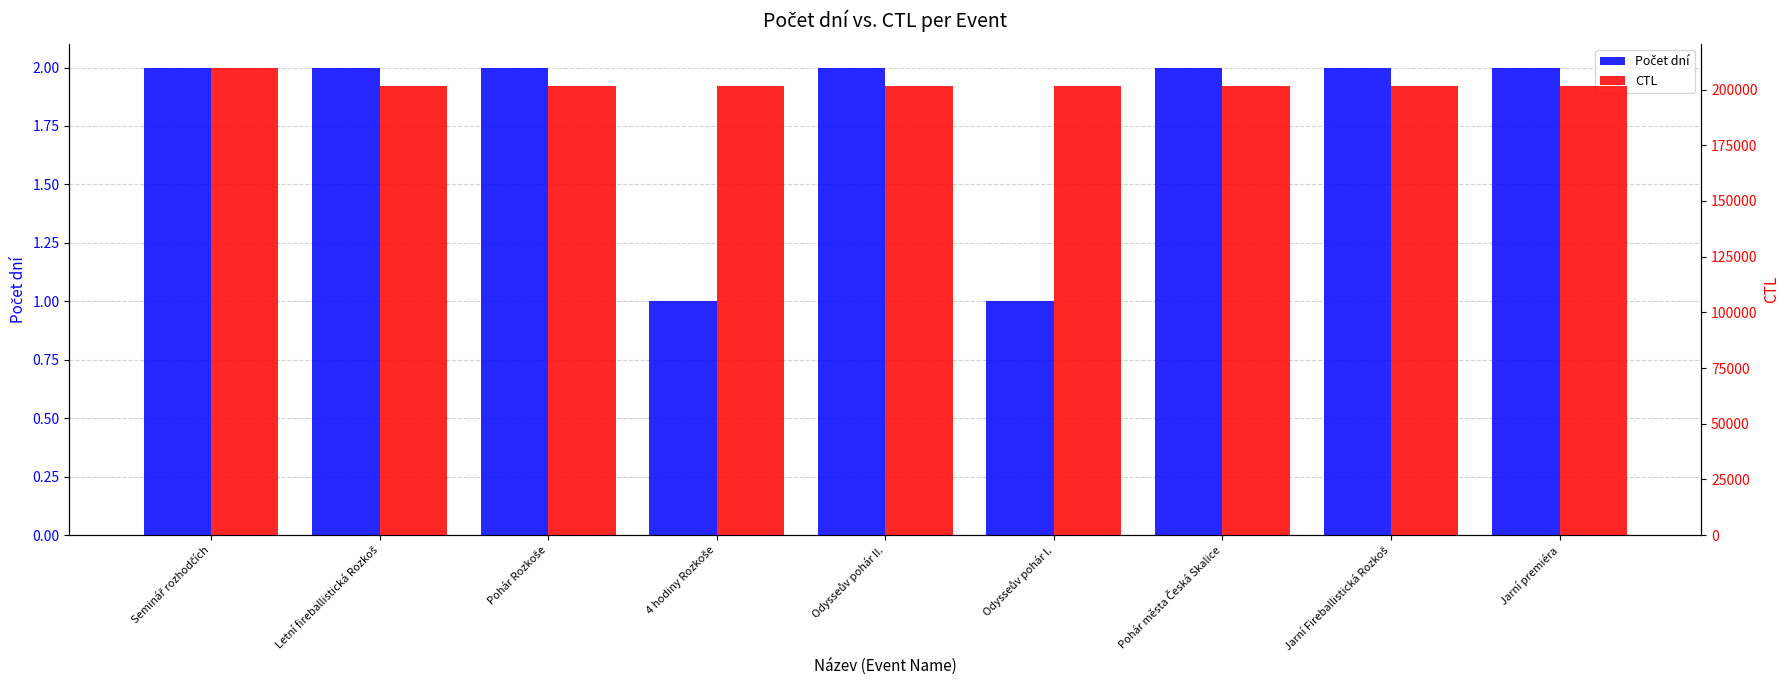

Count the Počet dní values in the range 2 to 3.

7